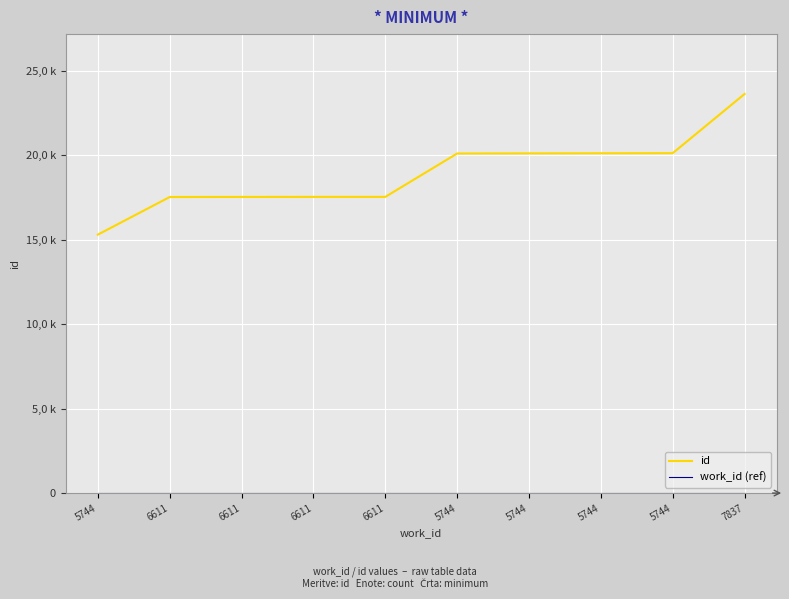

True or false: work_id (ref) has more than 1 interior local peaks.

False